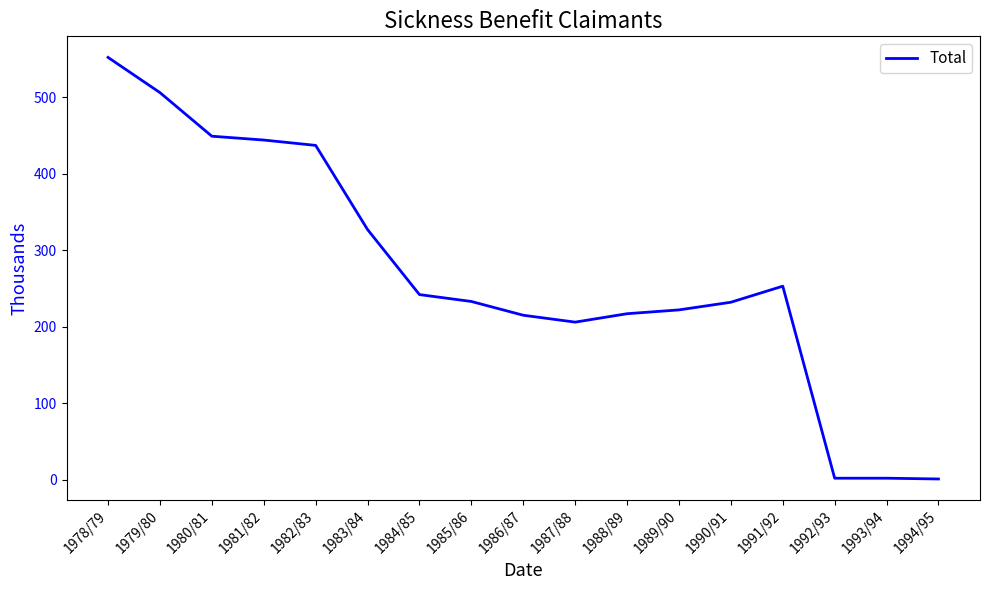

At which label is the value closest to 276?

1991/92